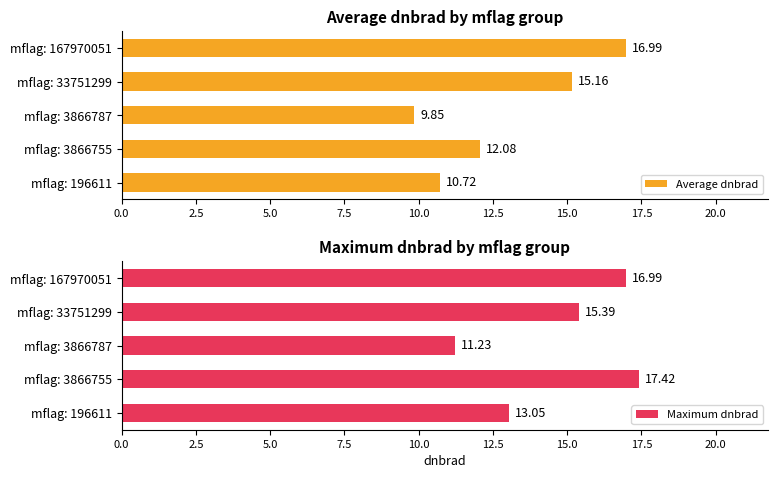

Which category has the lowest value in the Average dnbrad series?

mflag: 3866787